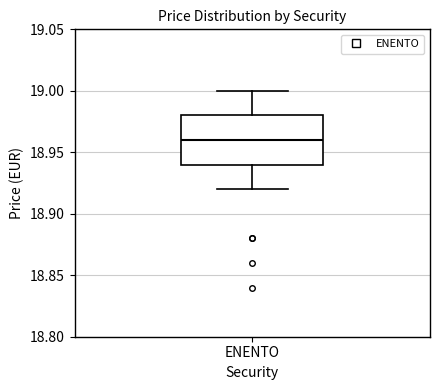

Transcribe this box plot: give where the median line is, the range the box spans, and where the two whiskers end, as read against the y-axis. The values are not printed on the chart, so give them approximately, as read against the axis.

median 18.96, box 18.94 to 18.98, whiskers 18.92 to 19.00